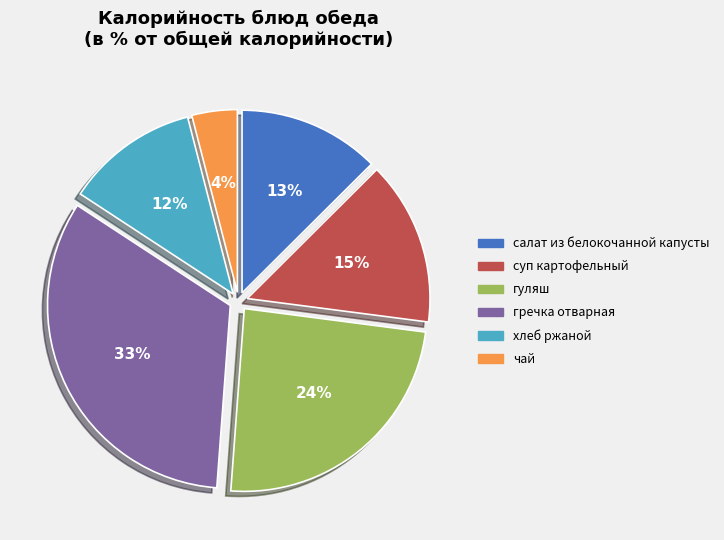

Does гречка отварная represent more than half of the total?

No